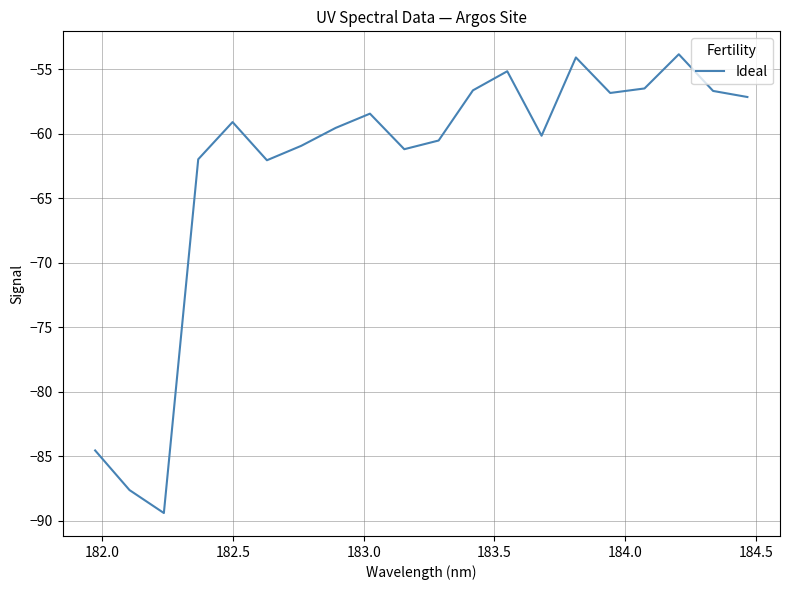

How many distinct data groups are displayed?

1